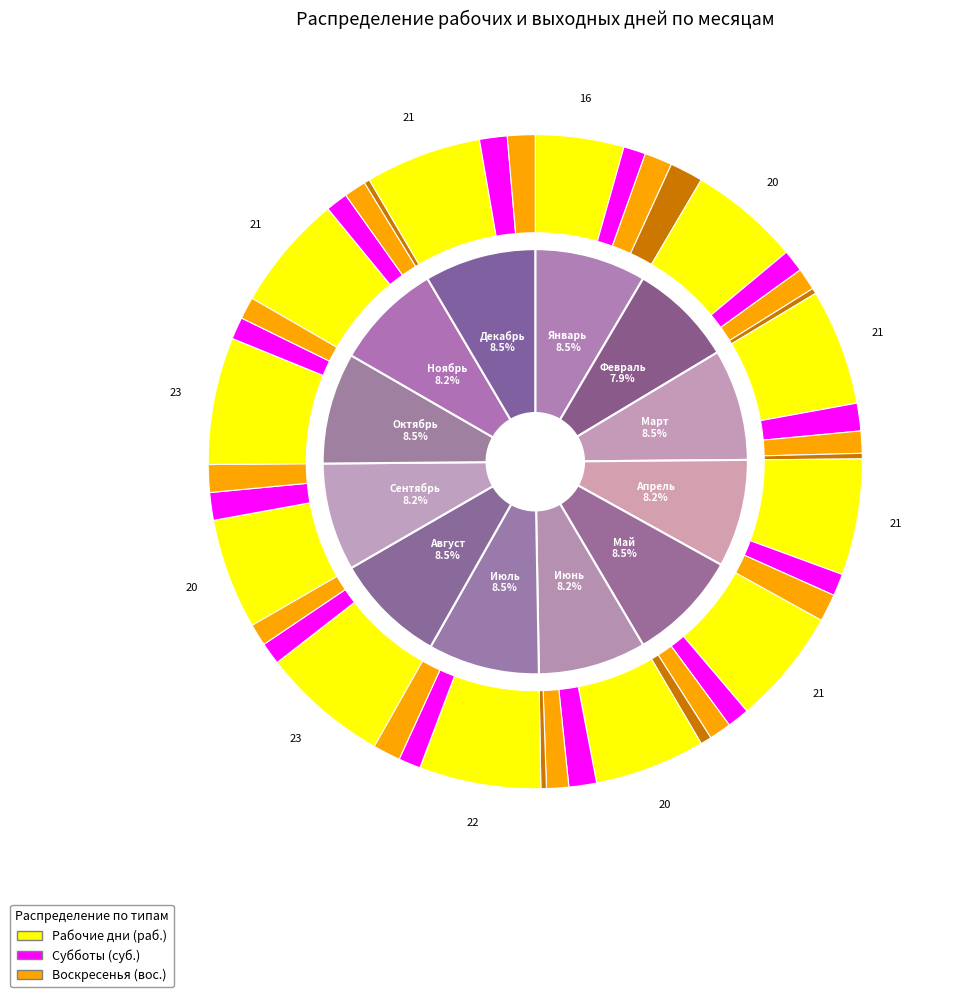

The Декабрь slice represents 15% of the pie. True or false?

False